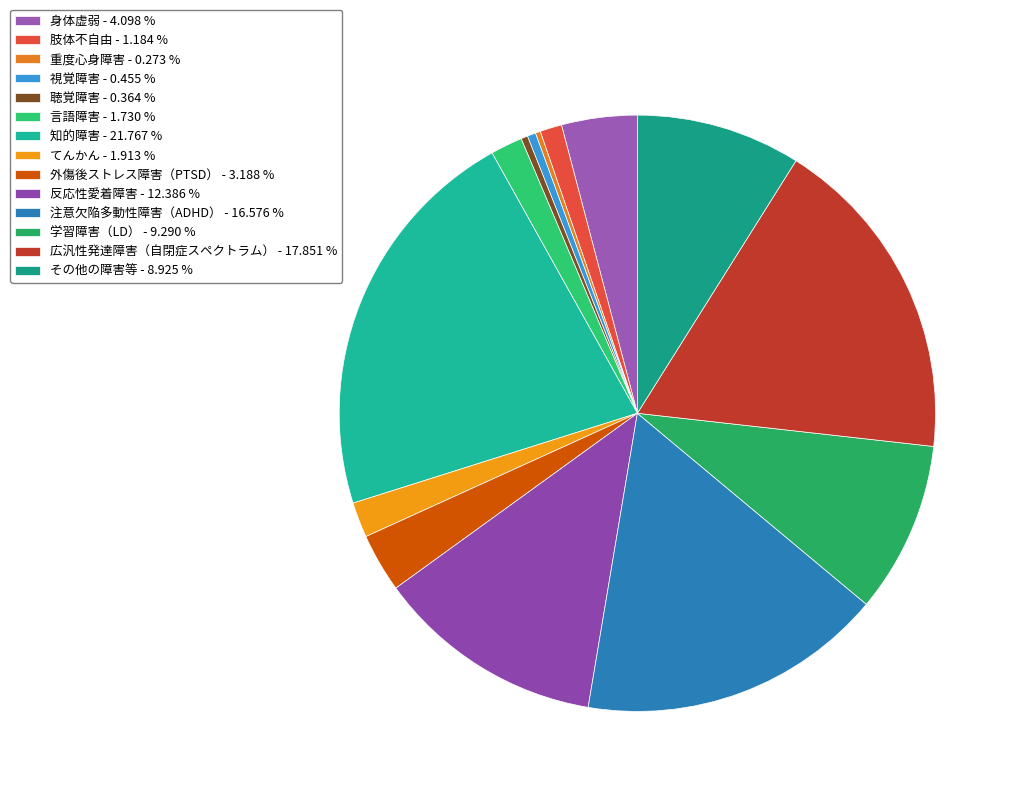

Is it true that 反応性愛着障害 is 25% of the pie?

False